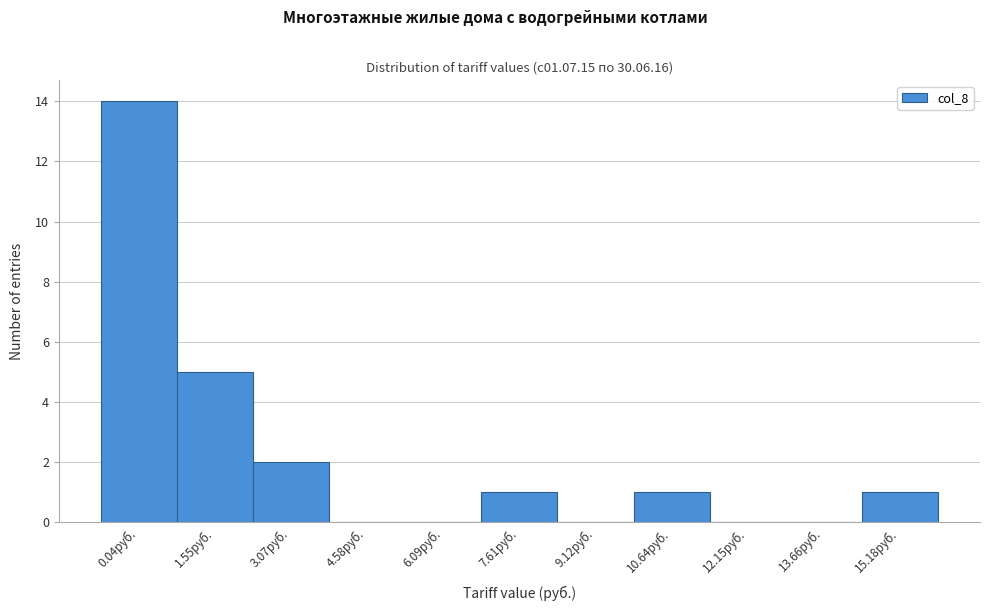

Reading left to right, list all the values displayed in this chart.

0.04руб.=14	1.55руб.=5	3.07руб.=2	4.58руб.=0	6.09руб.=0	7.61руб.=1	9.12руб.=0	10.64руб.=1	12.15руб.=0	13.66руб.=0	15.18руб.=1